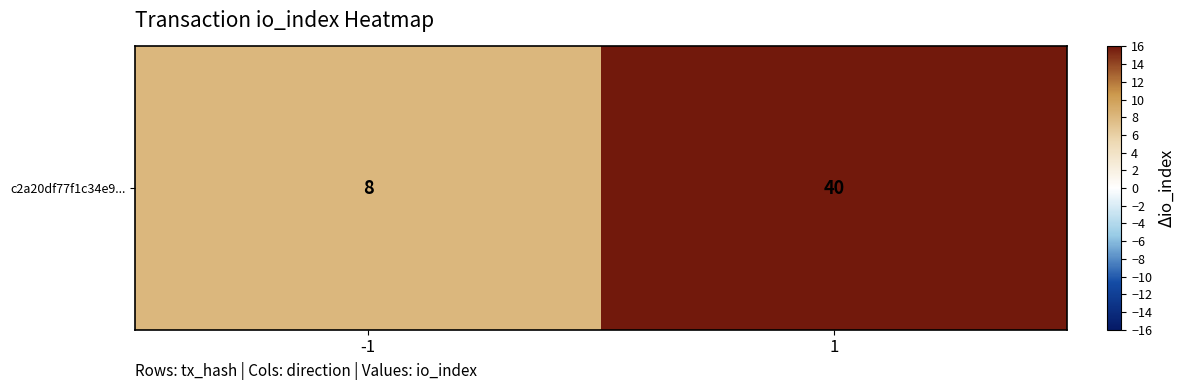

True or false: the data shows 11 at -1.

False